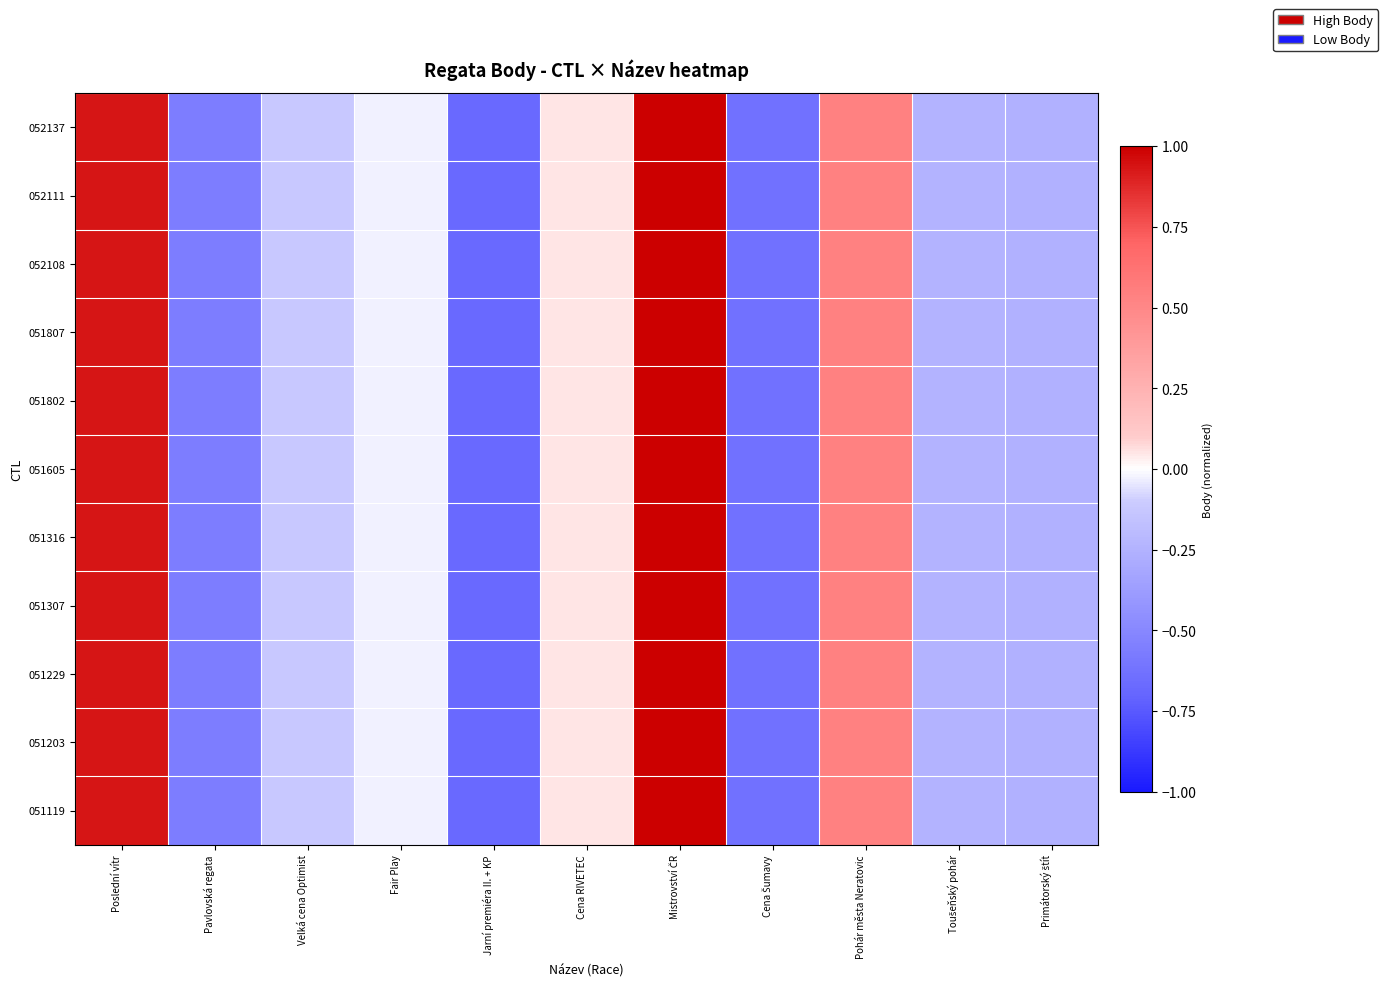

What is the greatest value displayed?

1.0